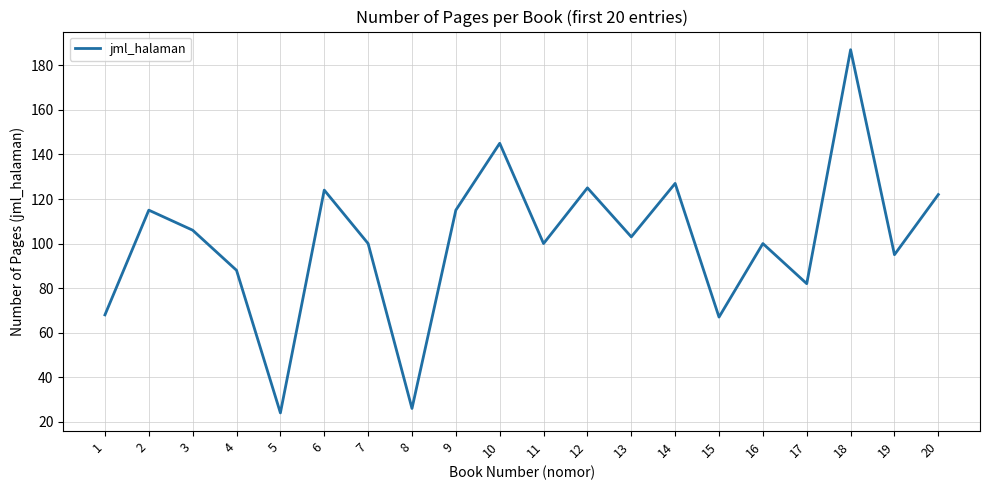

Is it true that the value at 14 is 61?

False